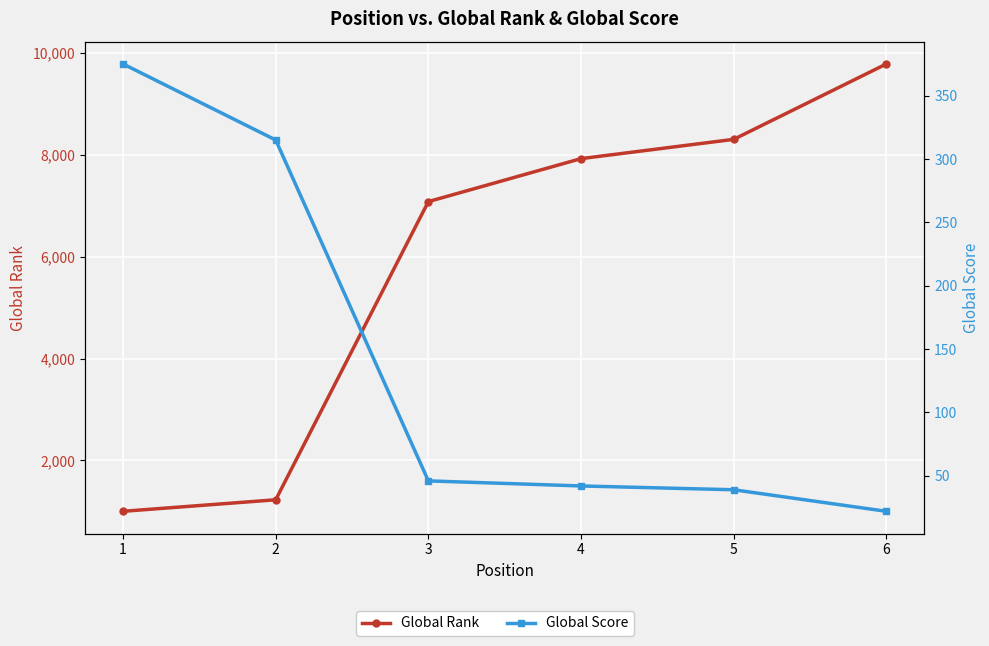

The Global Score series shows 561 at 1. True or false?

False